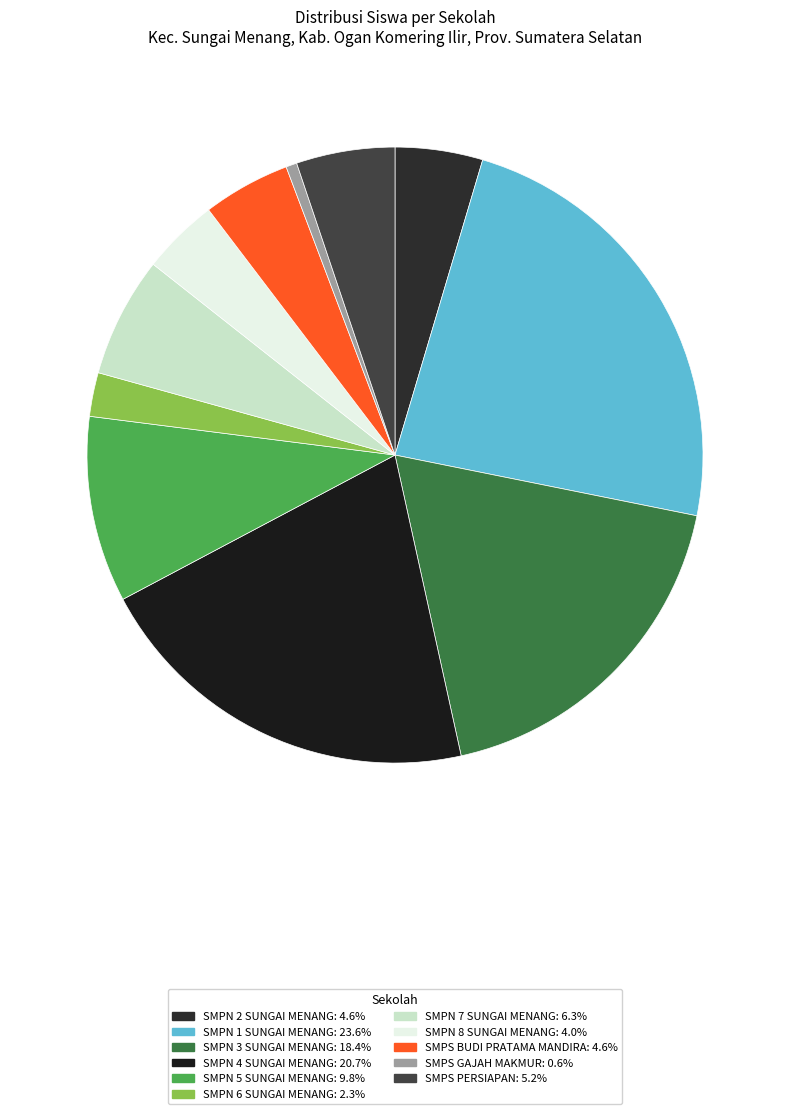

Which category has the smallest portion of the pie?

SMPS GAJAH MAKMUR